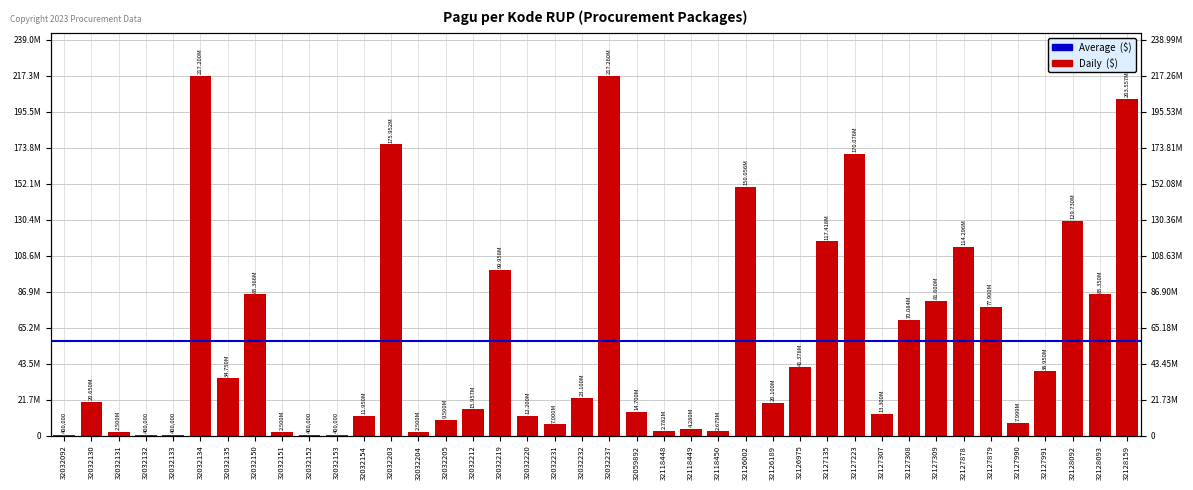

What is the smallest value displayed?

400000